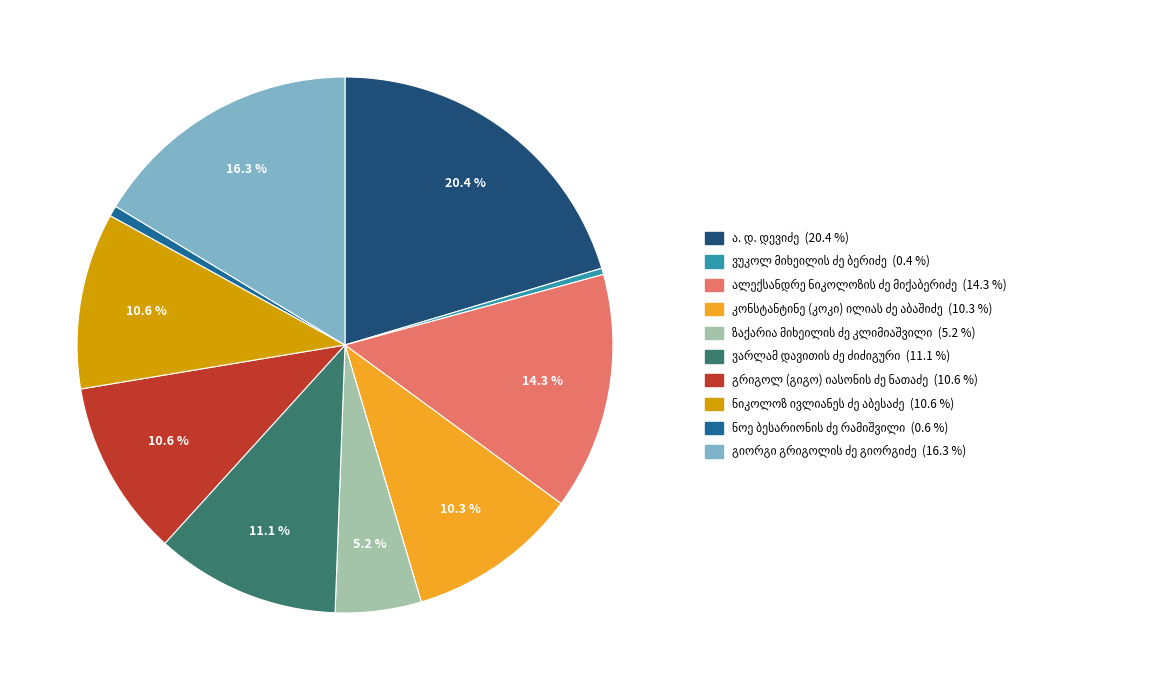

How many segments does this pie chart have?

10